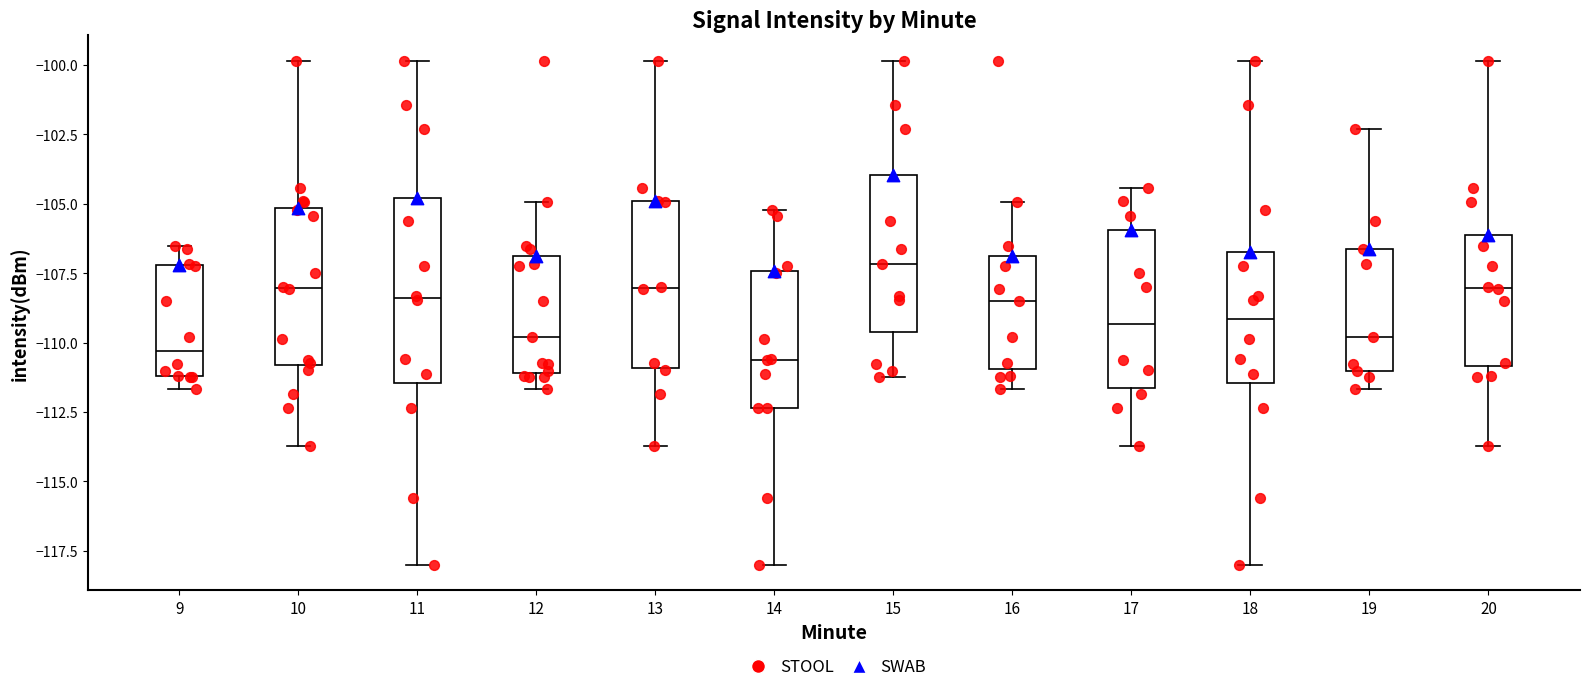

Where is the lower edge of the box at x = 17 on the y-axis? The values are not printed on the chart, so give them approximately, as read against the axis.

-111.5